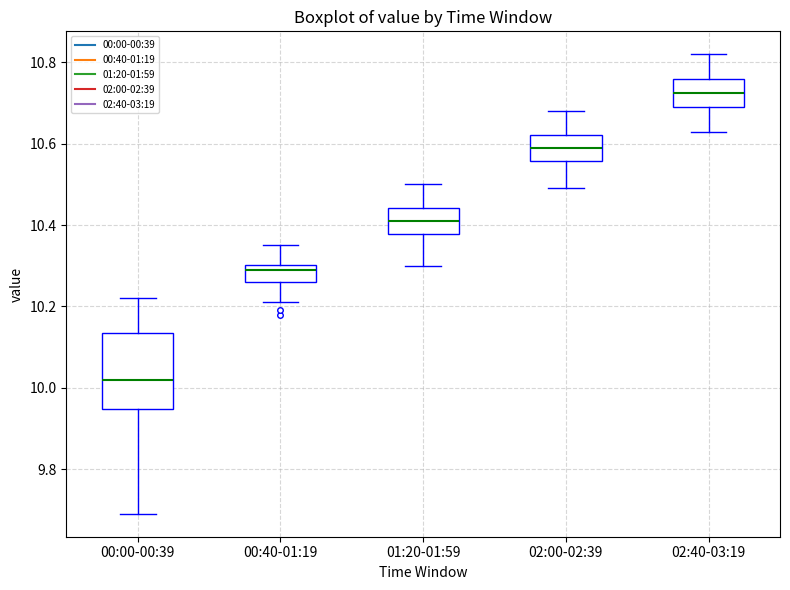

Where is the lower edge of the box for 00:40-01:19 on the y-axis? The values are not printed on the chart, so give them approximately, as read against the axis.

10.26